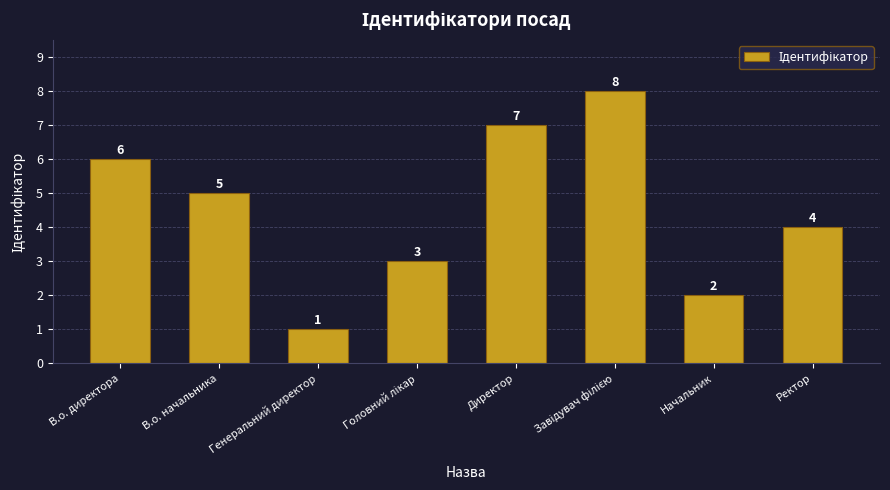

How many bars are there in total?

8